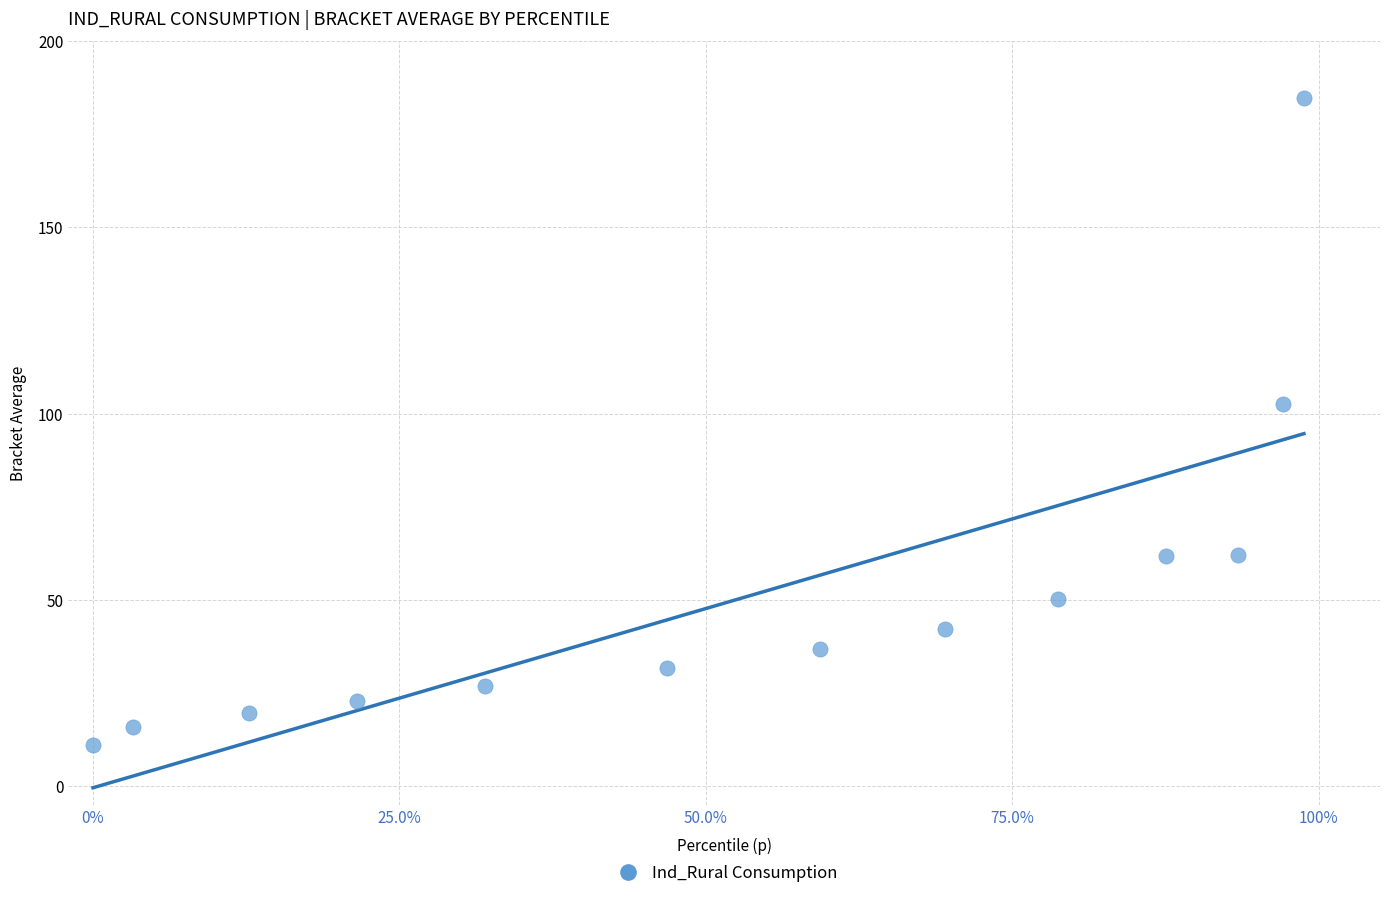

What Y value in the scatter plot is closest to 97?

102.6